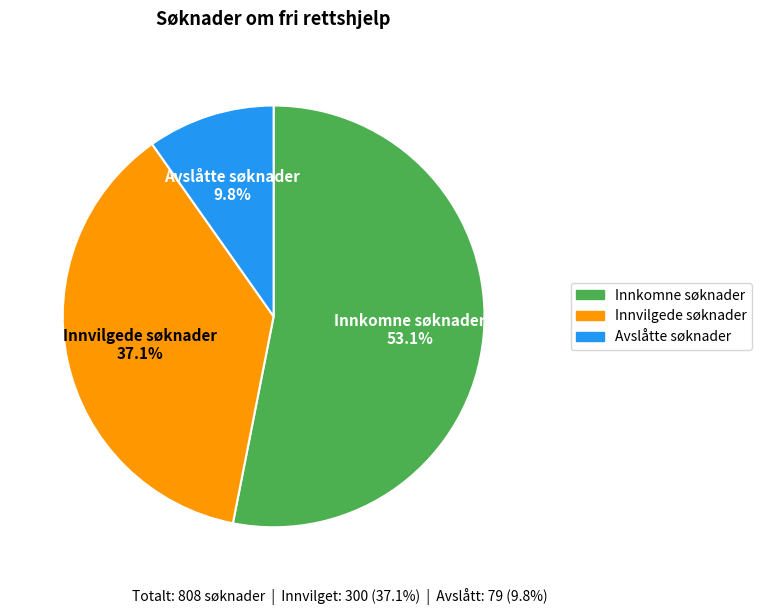

To the nearest percent, what portion does Avslåtte søknader represent?

10%